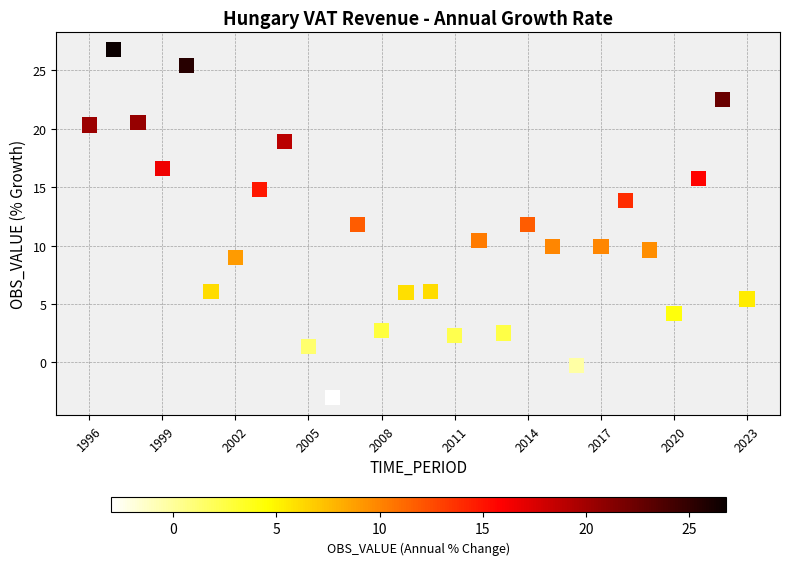

What is the range of X values (max minus min)?

27.0